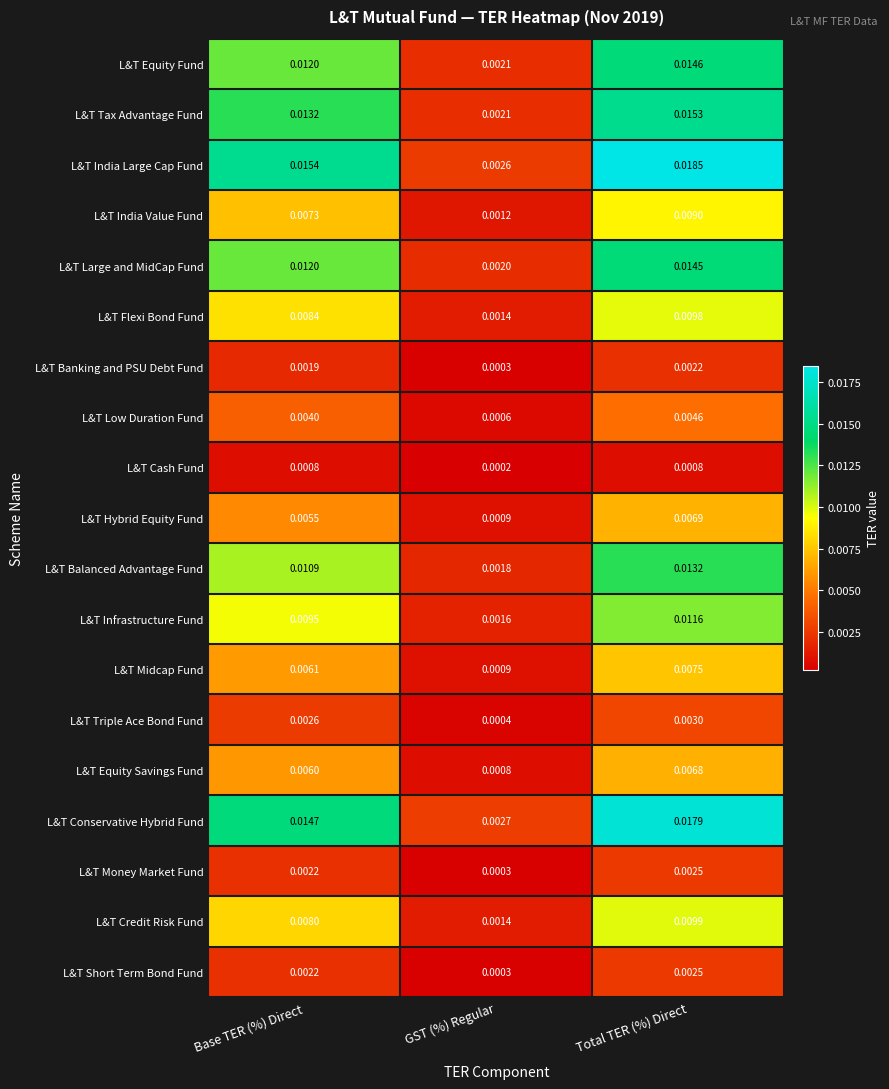

Where is L&T Money Market Fund nearest to the value 0?

GST (%) Regular